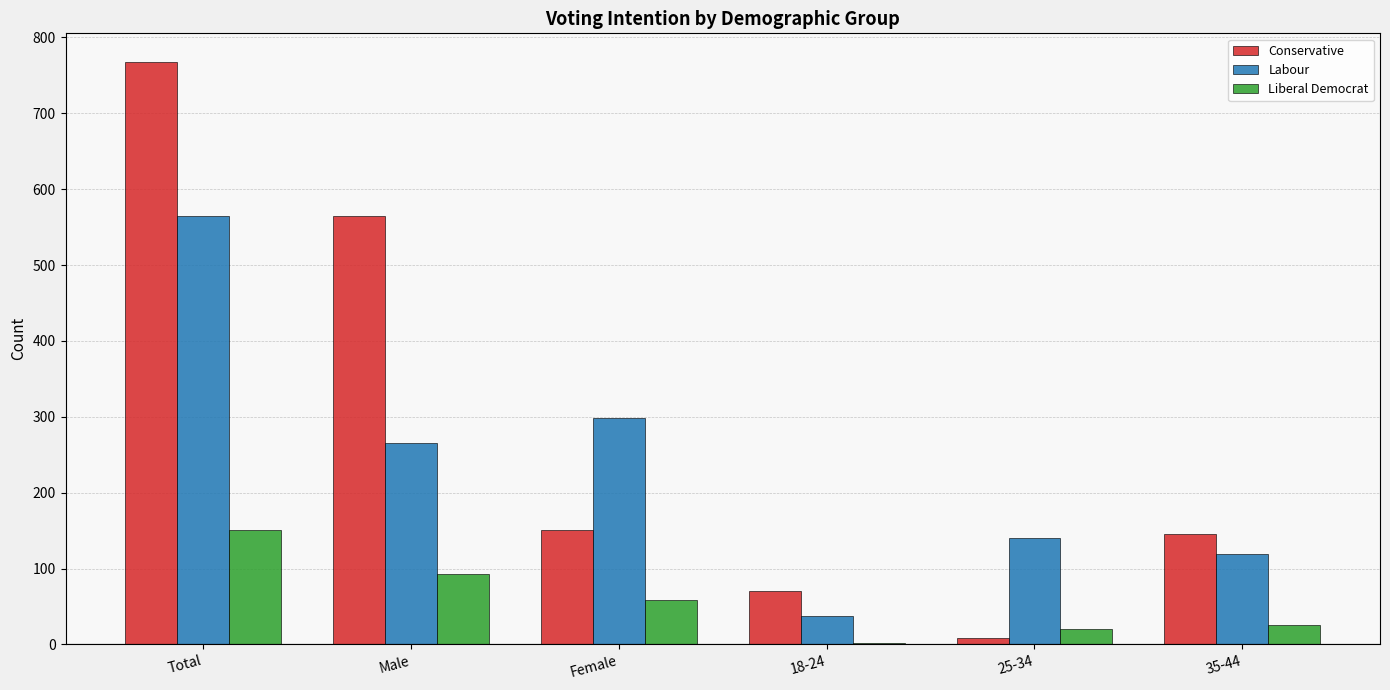

The value of Liberal Democrat at Male is 28. True or false?

False